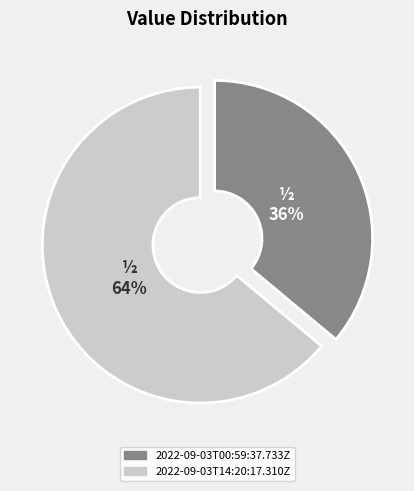

What percentage is the 2022-09-03T00:59:37.733Z slice, to the nearest percent?

36%